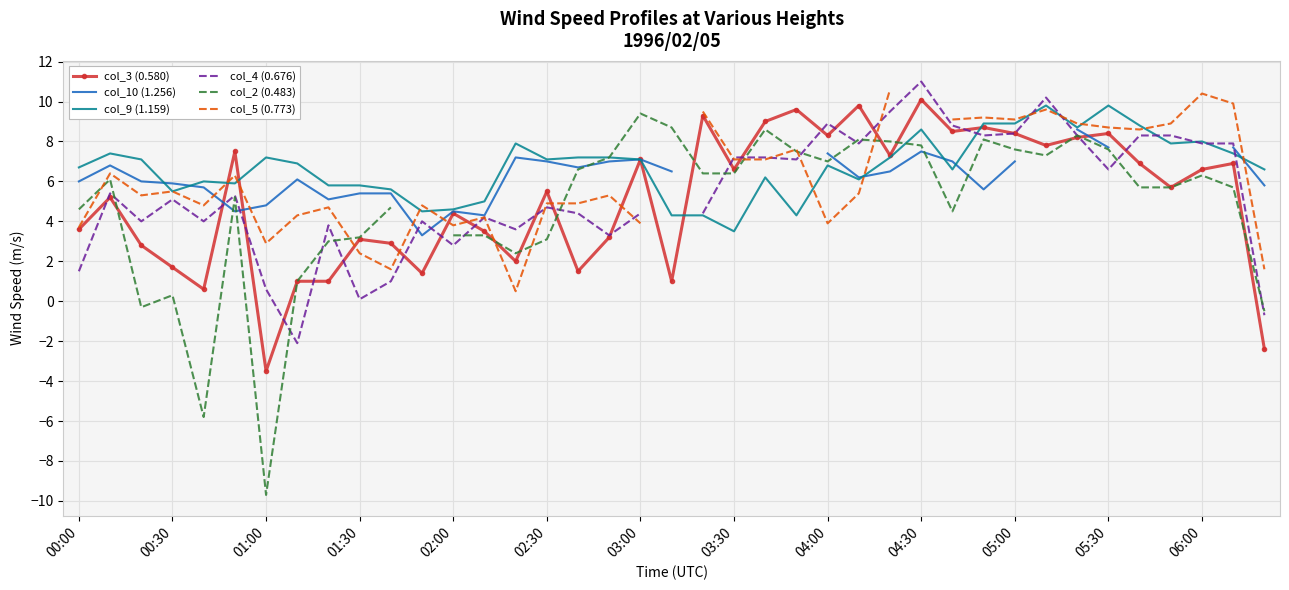

What is the lowest value of the col_9 (1.159) series?

3.5